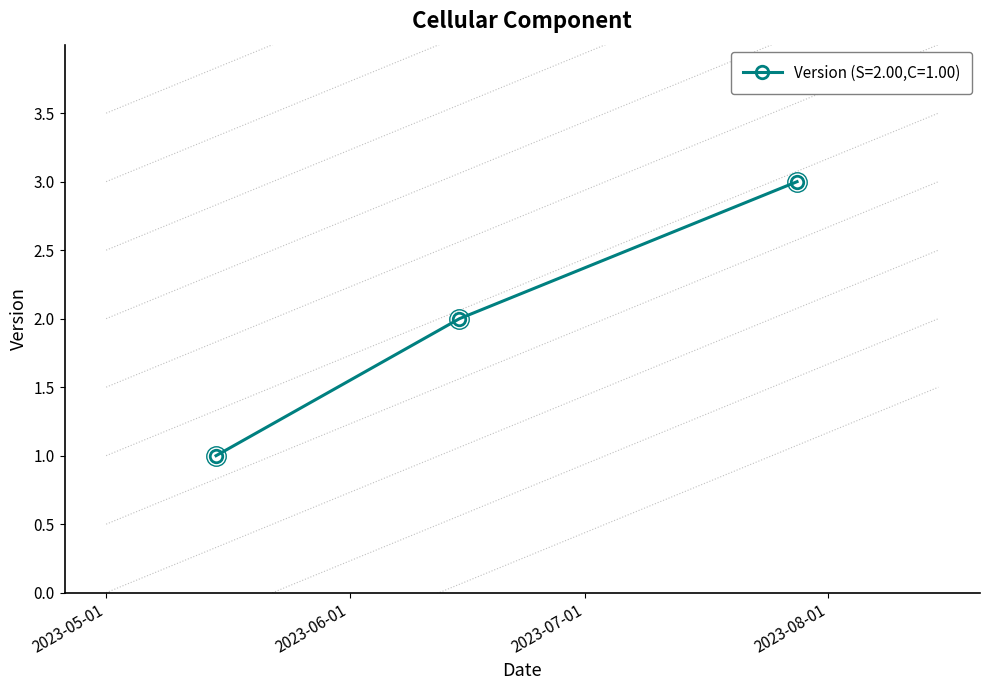

What is the maximum value shown in the chart?

3